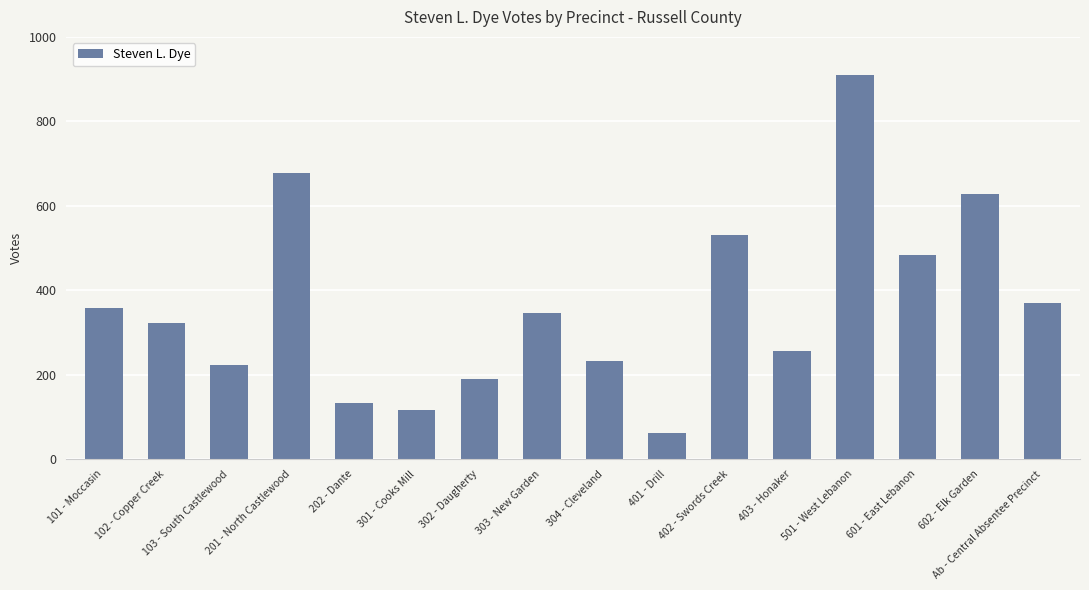

What is the sum of the values at 601 - East Lebanon and 101 - Moccasin?

843